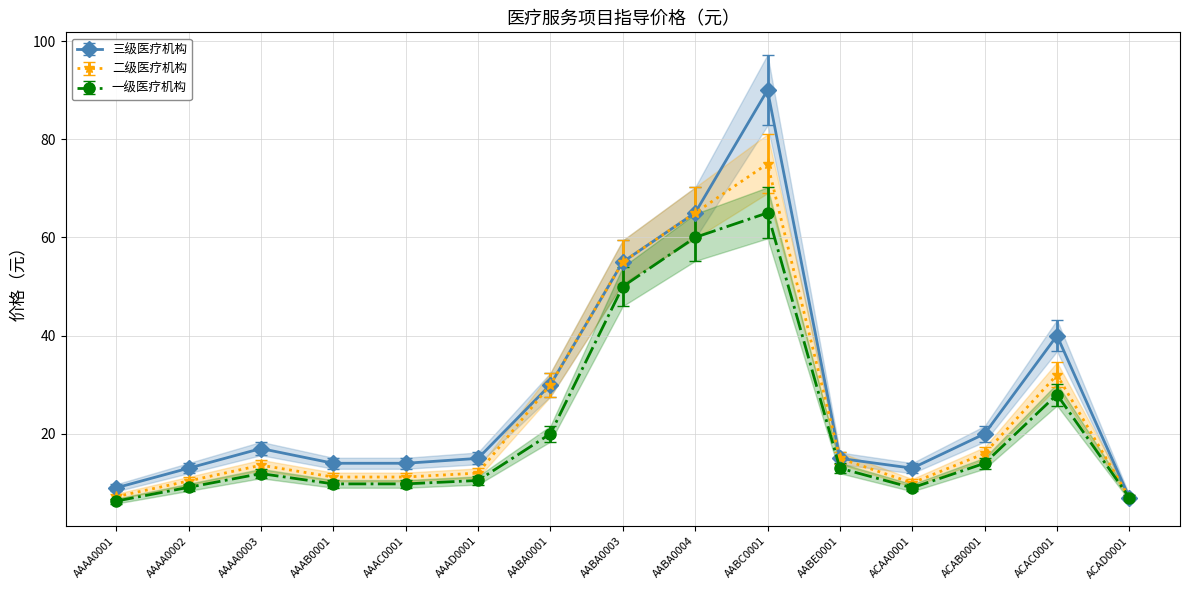

What is the average value of the 三级医疗机构 series?

27.8